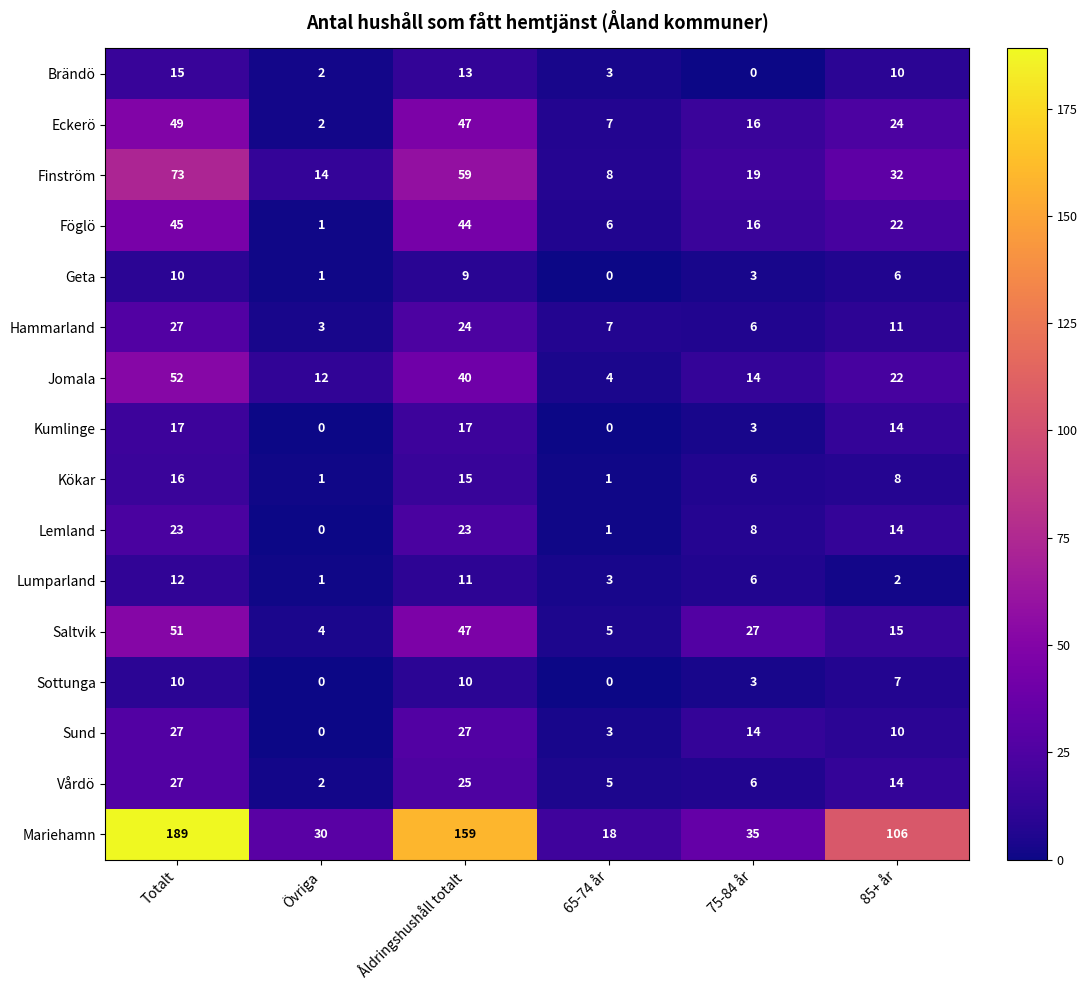

What is the difference between the maximum and minimum values in the Brändö series?

15